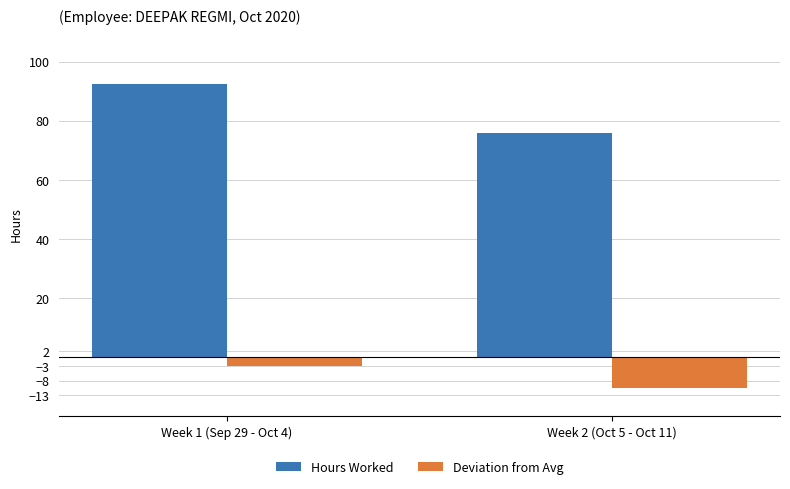

What is the average value of the Hours Worked series?

84.1